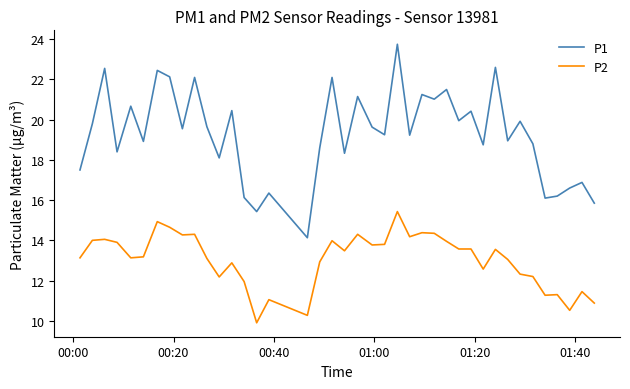

List the series in order of their peak value, highest first.

P1, P2